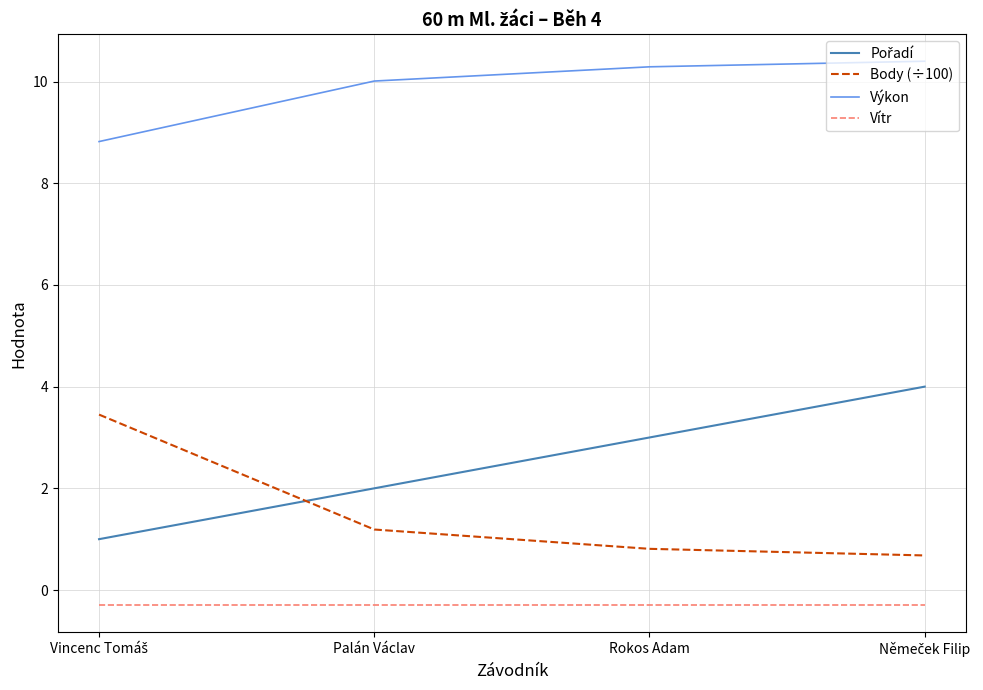

The Vítr series shows -0.3 at Palán Václav. True or false?

True